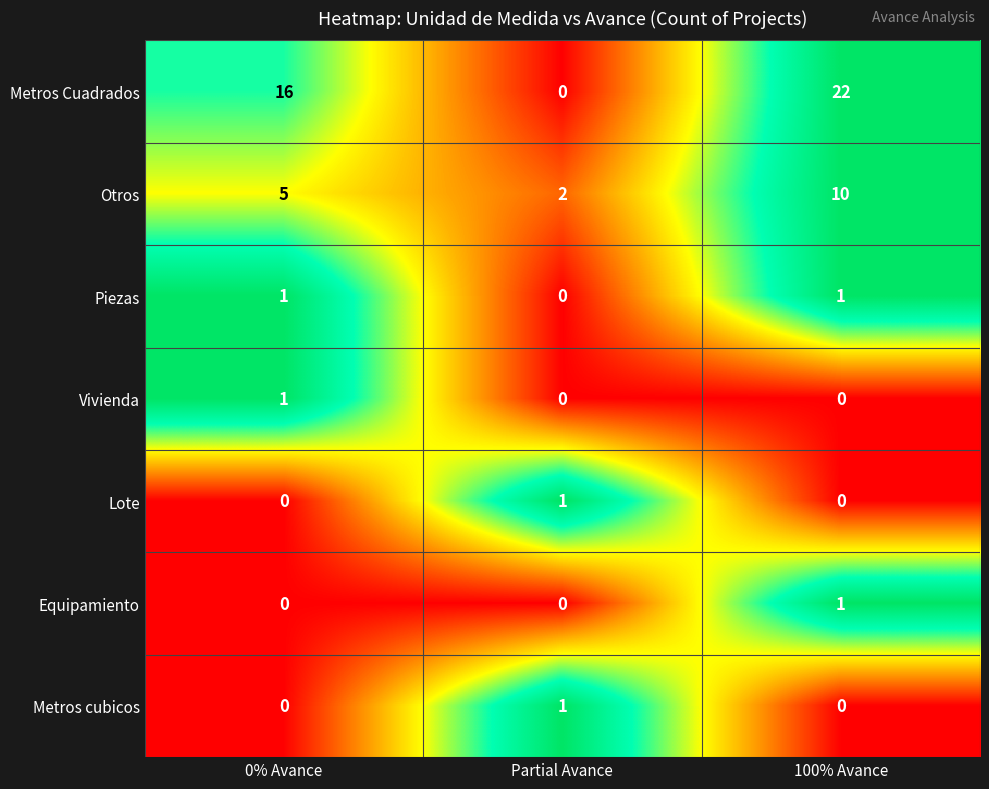

Reading left to right, list all the values displayed in this chart.

Metros Cuadrados: 0% Avance=16	Partial Avance=0	100% Avance=22
Otros: 0% Avance=5	Partial Avance=2	100% Avance=10
Piezas: 0% Avance=1	Partial Avance=0	100% Avance=1
Vivienda: 0% Avance=1	Partial Avance=0	100% Avance=0
Lote: 0% Avance=0	Partial Avance=1	100% Avance=0
Equipamiento: 0% Avance=0	Partial Avance=0	100% Avance=1
Metros cubicos: 0% Avance=0	Partial Avance=1	100% Avance=0